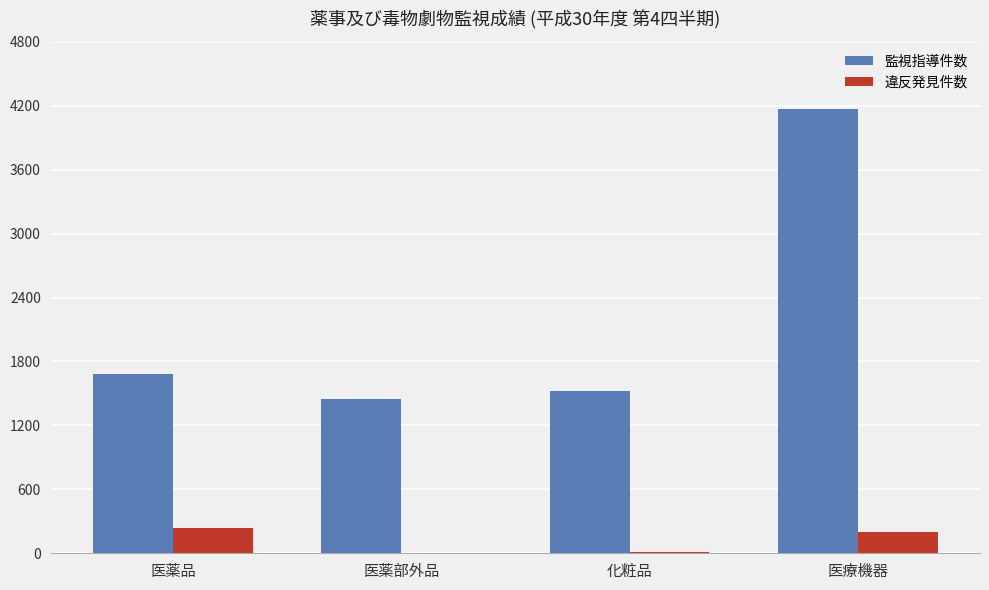

What is the sum of all 違反発見件数 values?

456